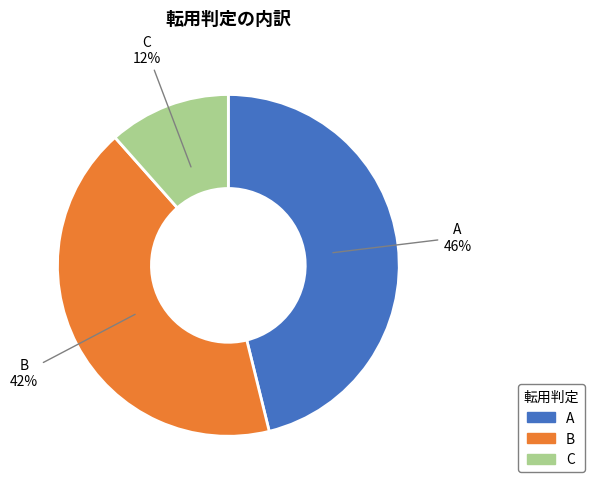

To the nearest percent, what is the average slice percentage?

33%